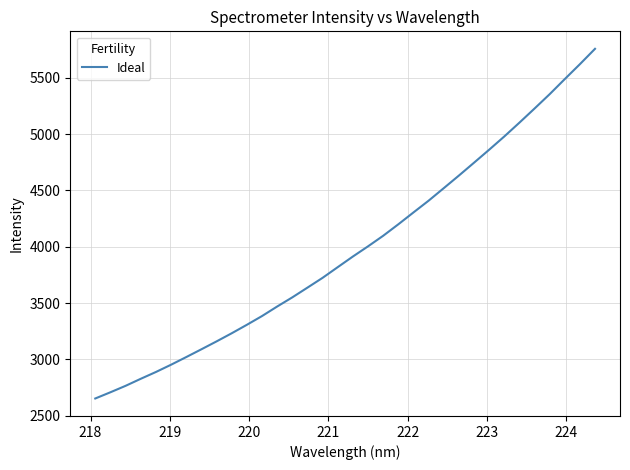

What is the smallest value displayed?

2652.3